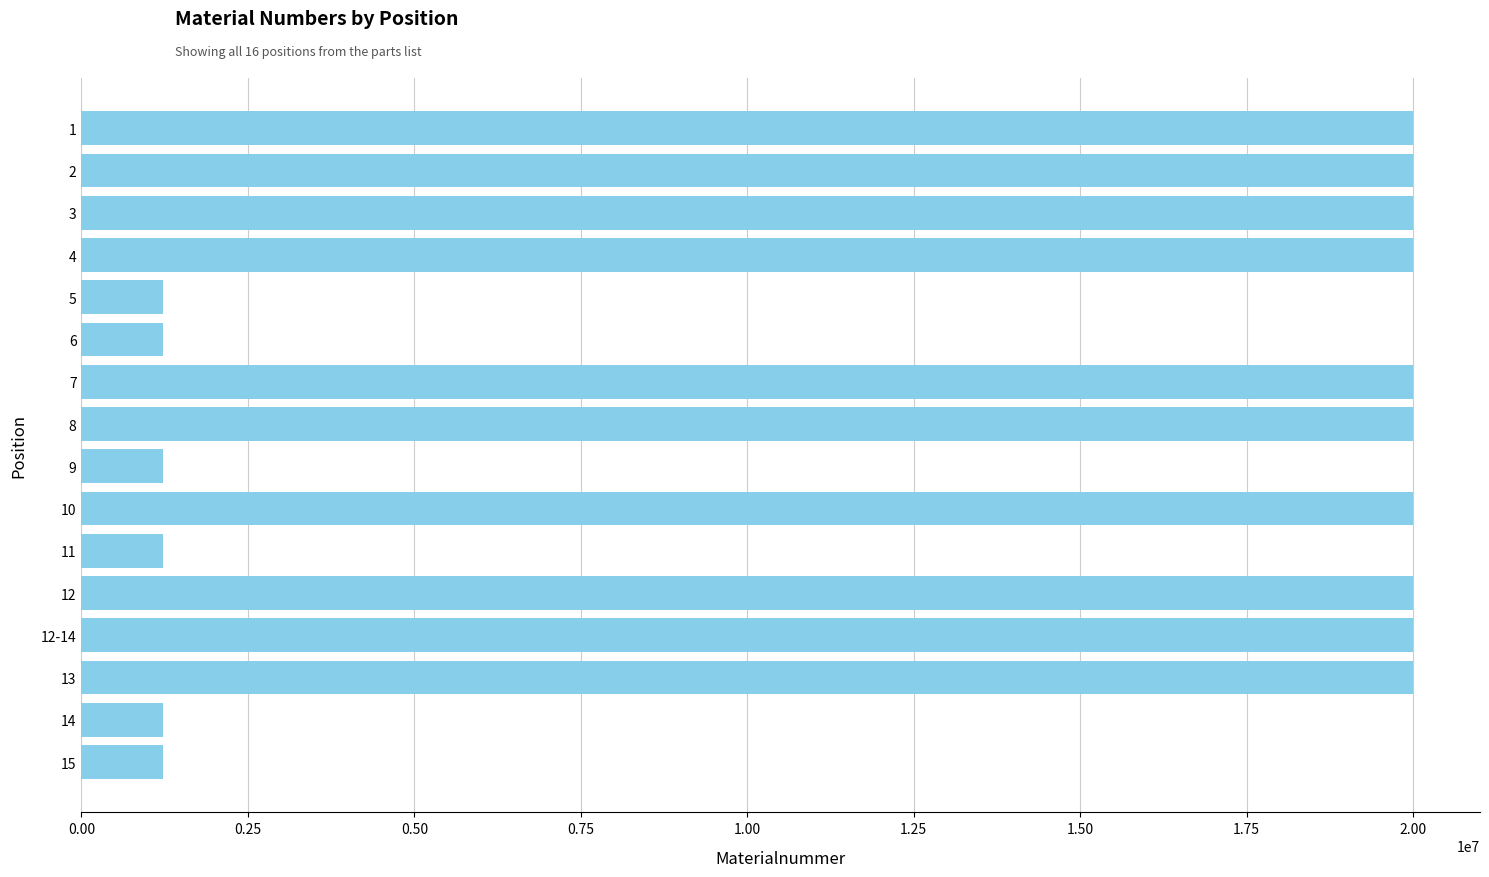

Between 13 and 11, which is larger?

13